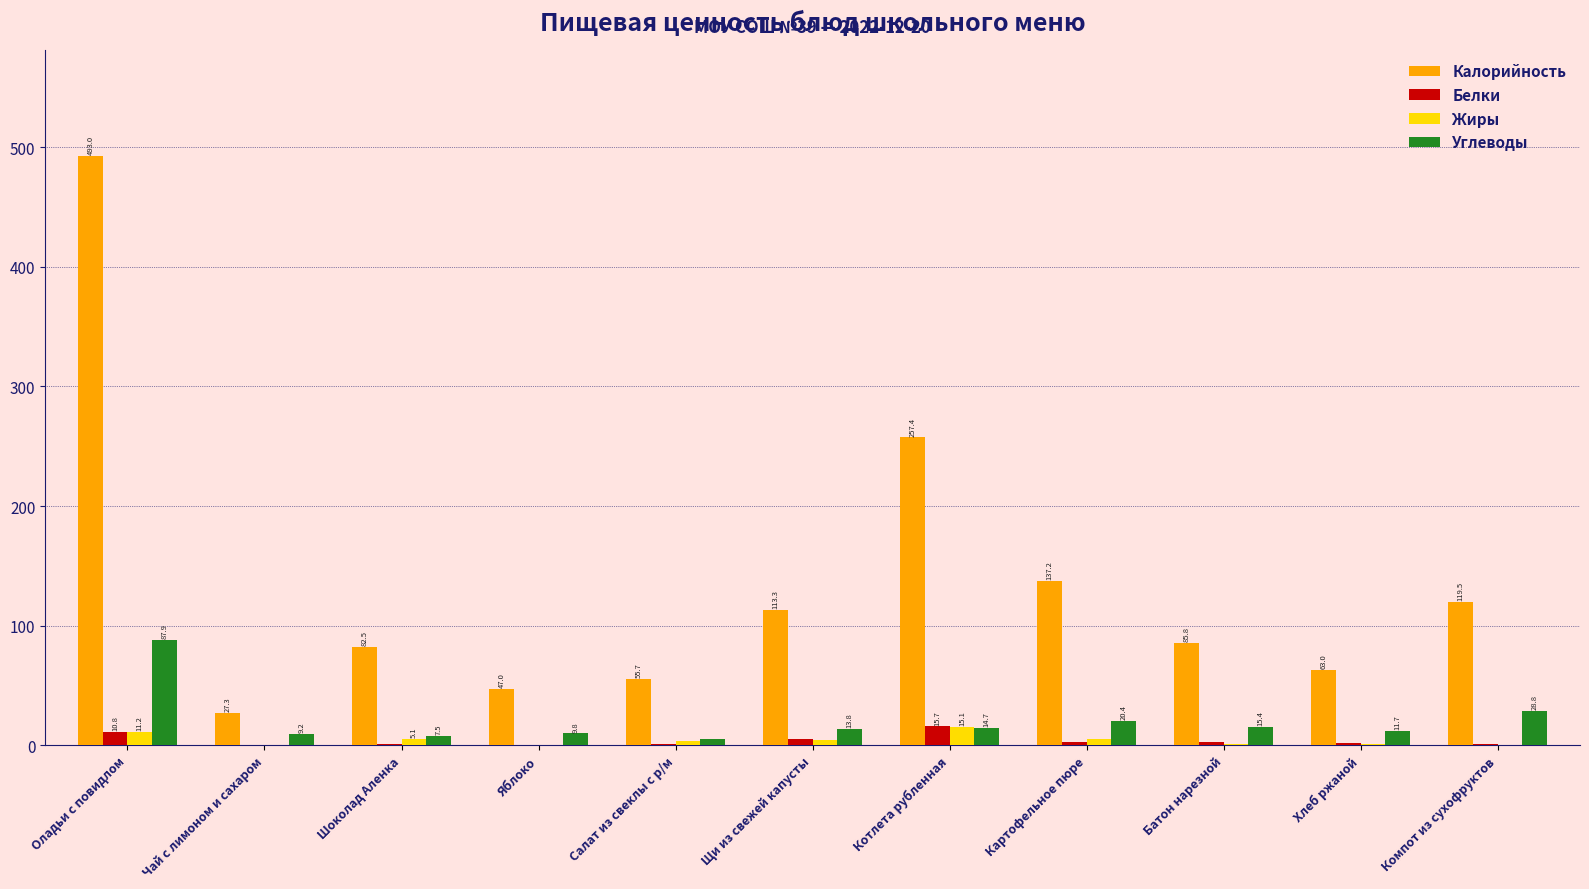

Between Оладьи с повидлом and Компот из сухофруктов, which series saw the biggest shift?

Калорийность